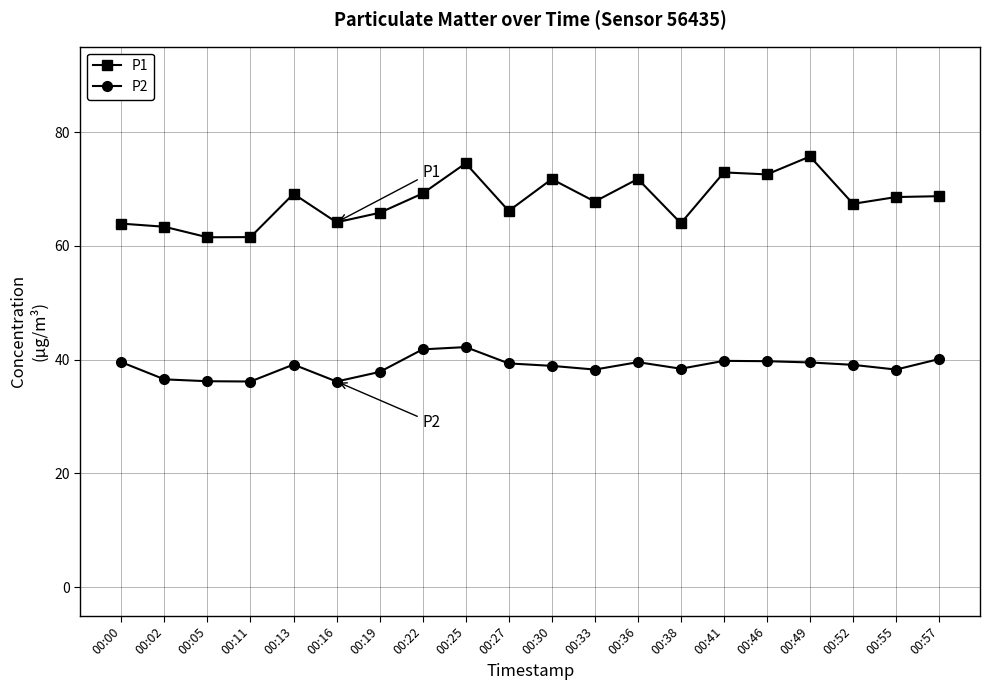

Is the value of P1 at 00:55 greater than the value of P2 at 00:38?

Yes